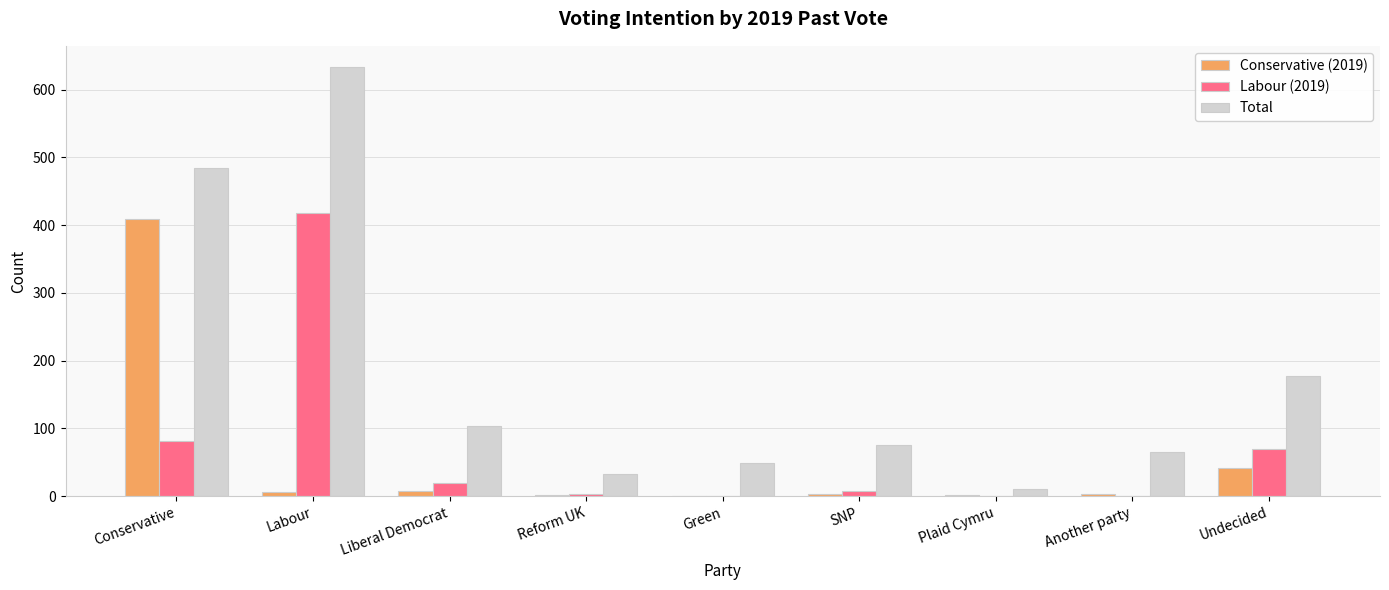

Is the value of Total at Reform UK greater than the value of Labour (2019) at SNP?

Yes